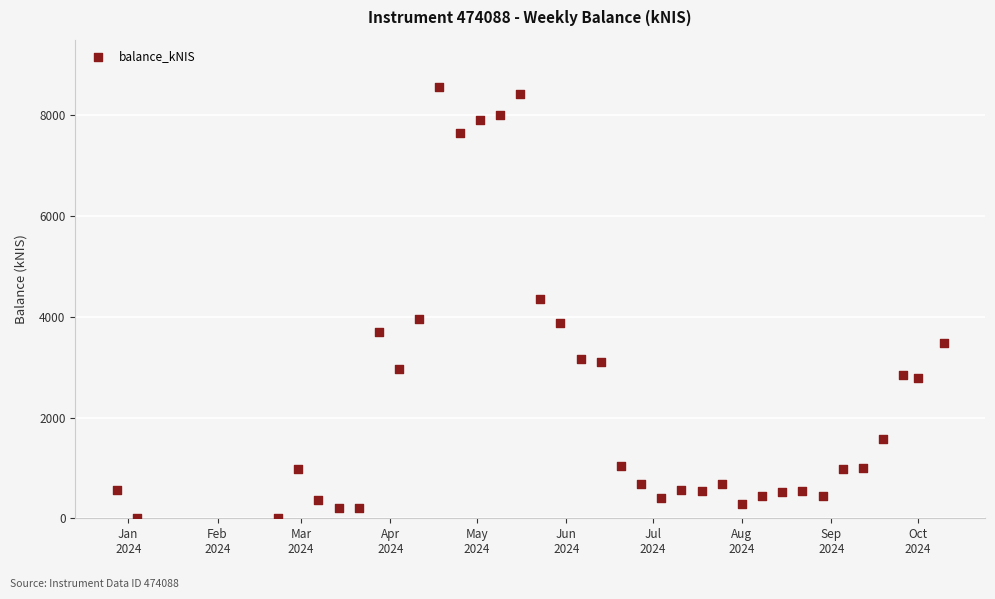

What is the range of X values (max minus min)?

287.0